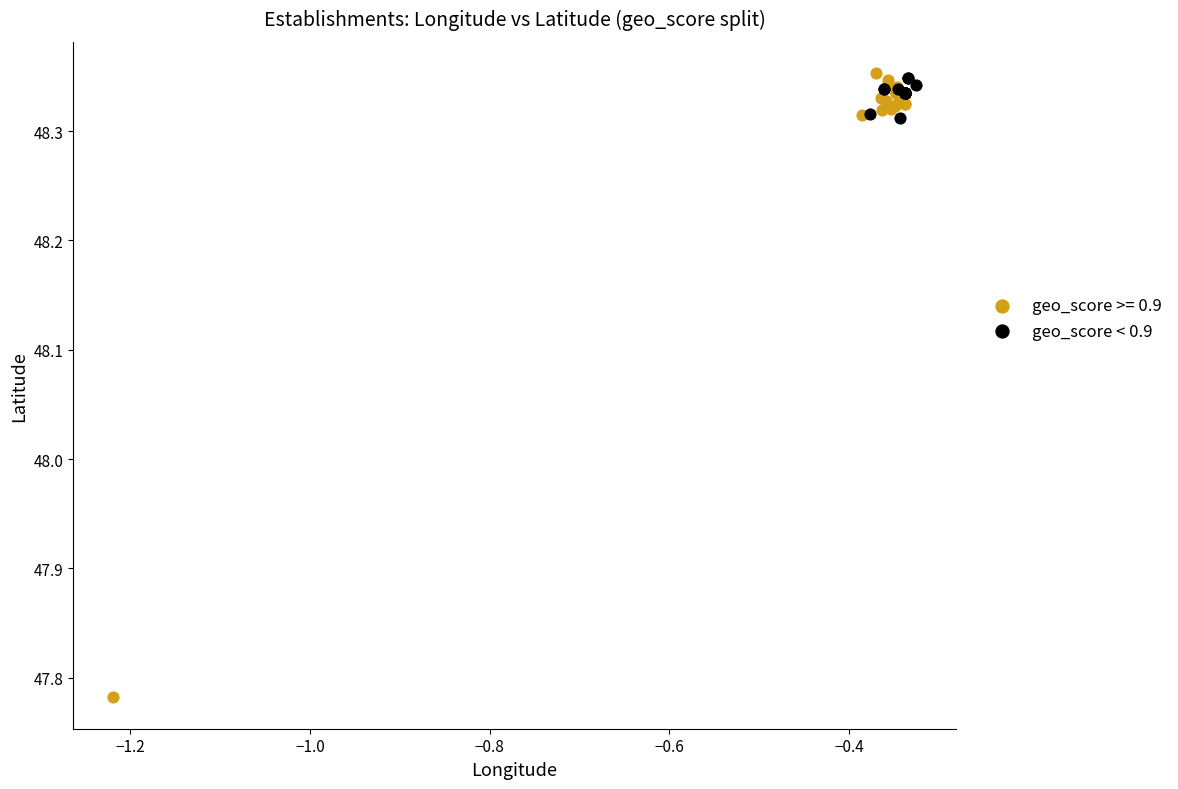

Which series reaches the minimum Y coordinate?

geo_score >= 0.9